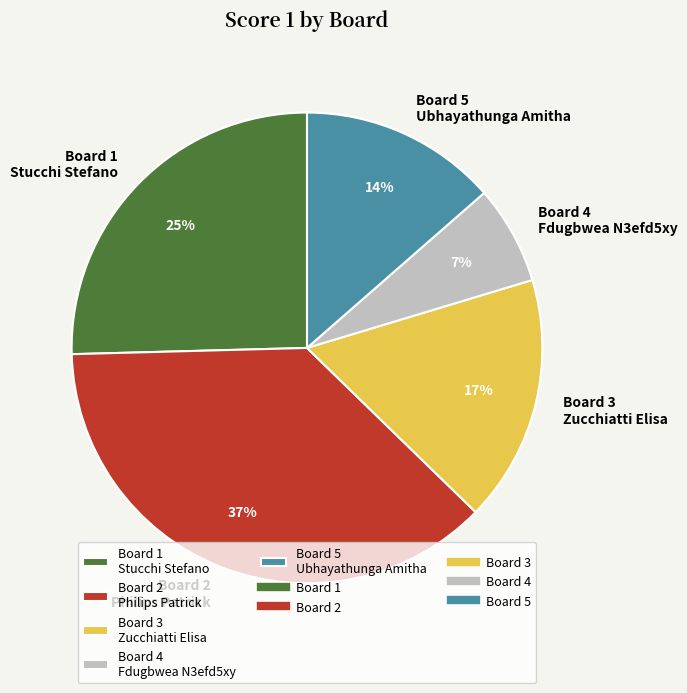

What is the smallest slice in the pie chart?

Board 4 Fdugbwea N3efd5xy